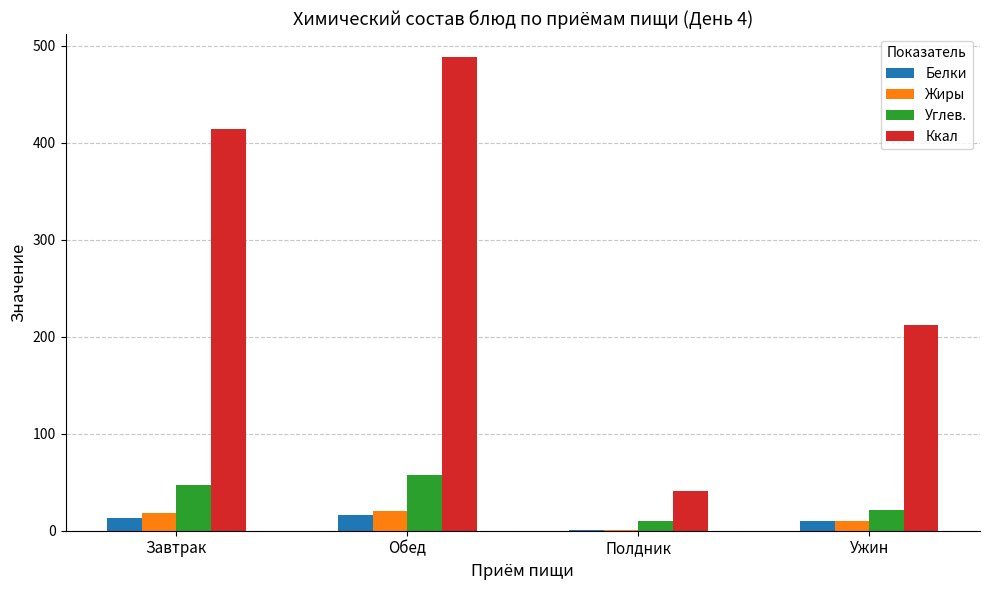

Count the number of data series in this chart.

4